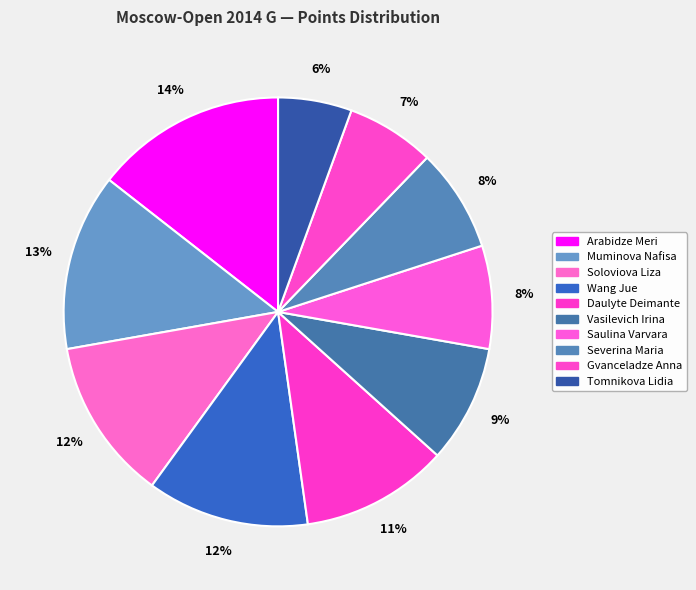

How many slices are in this pie chart?

10